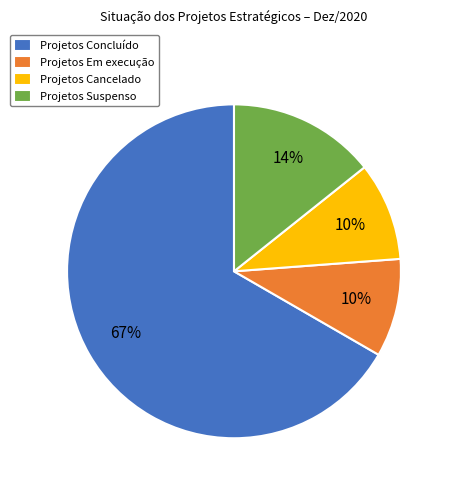

Is the sum of Projetos Em execução and Projetos Cancelado greater than half?

No